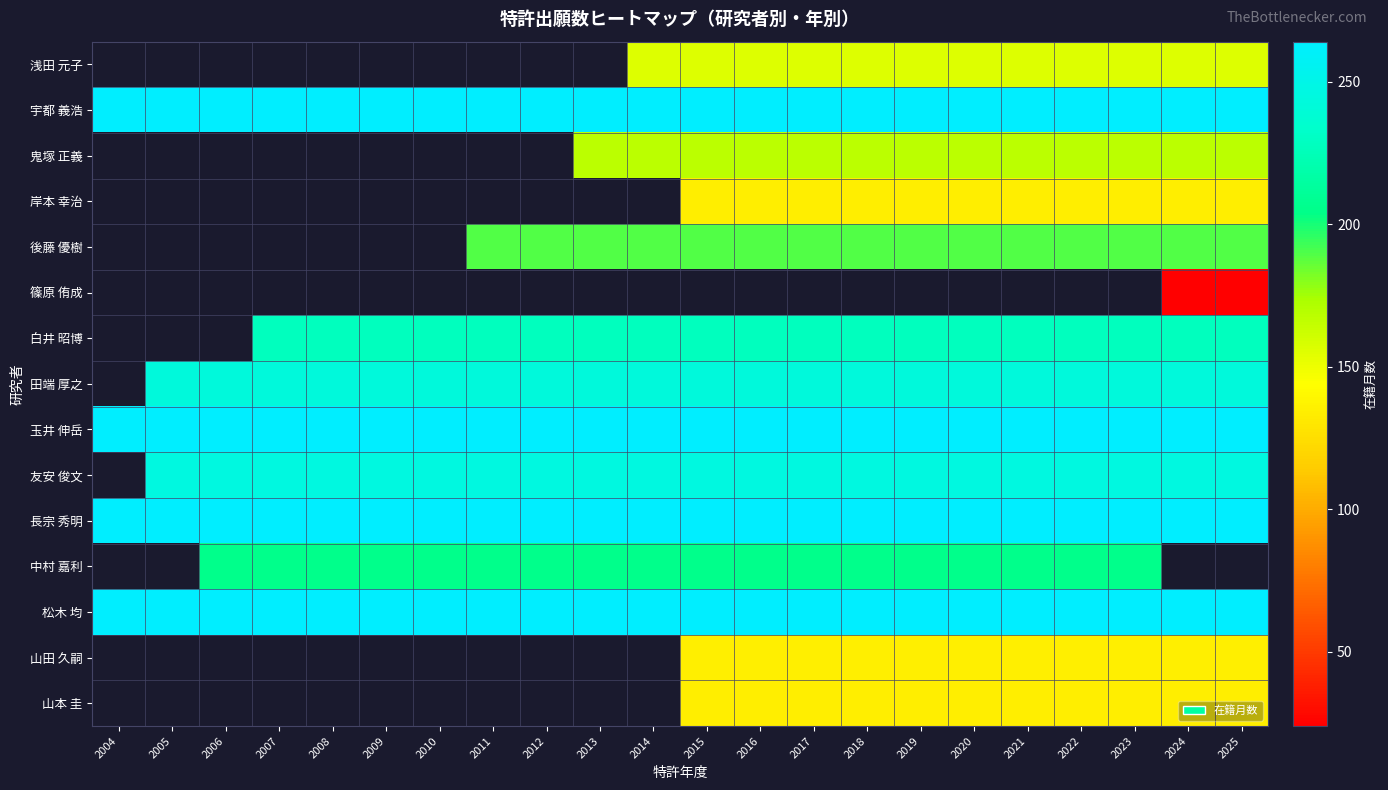

What is the approximate value of 後藤 優樹 at 2017?

189.0